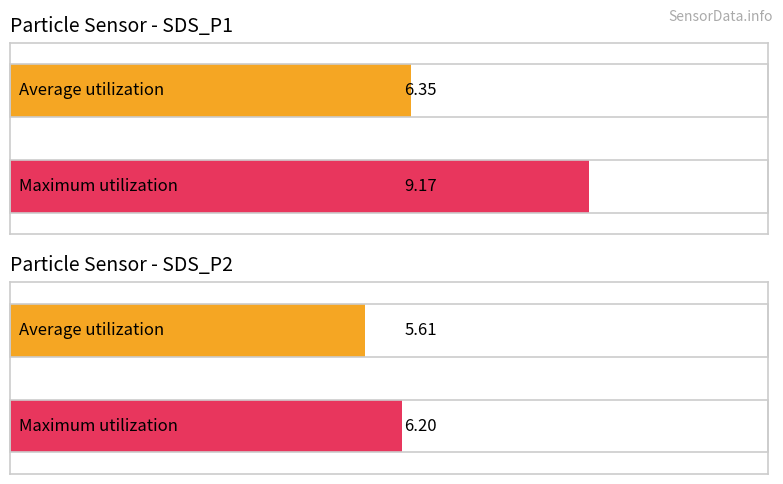

What is the total value across all series at SDS_P1?

15.5